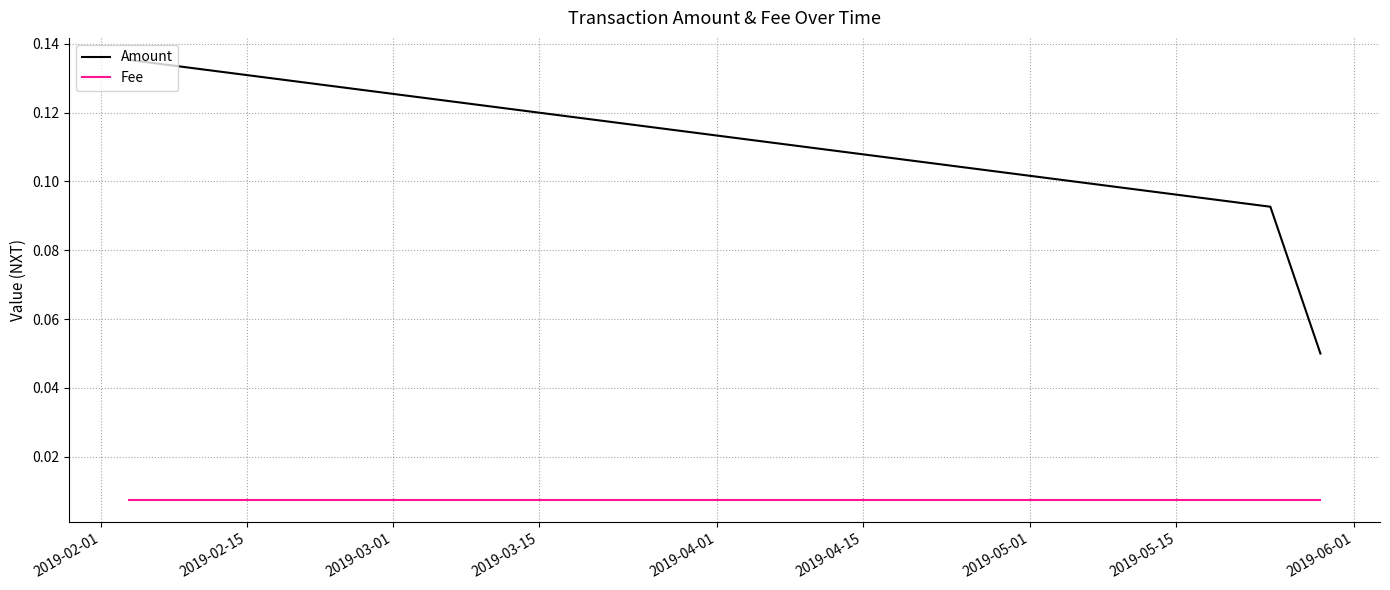

Rank the series by their maximum value, from lowest to highest.

Fee, Amount